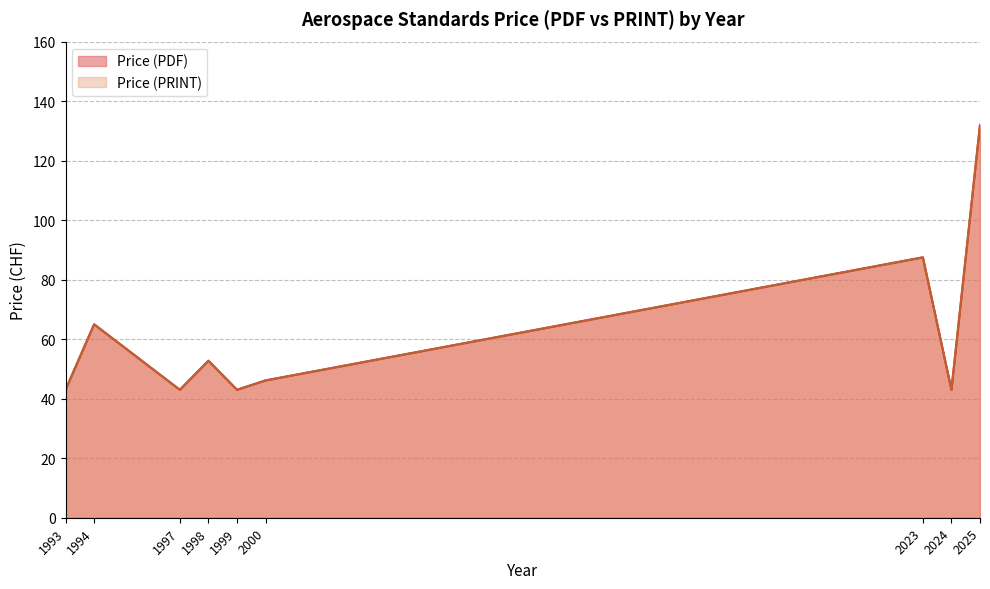

At which label does Price (PRINT) reach its peak?

2025